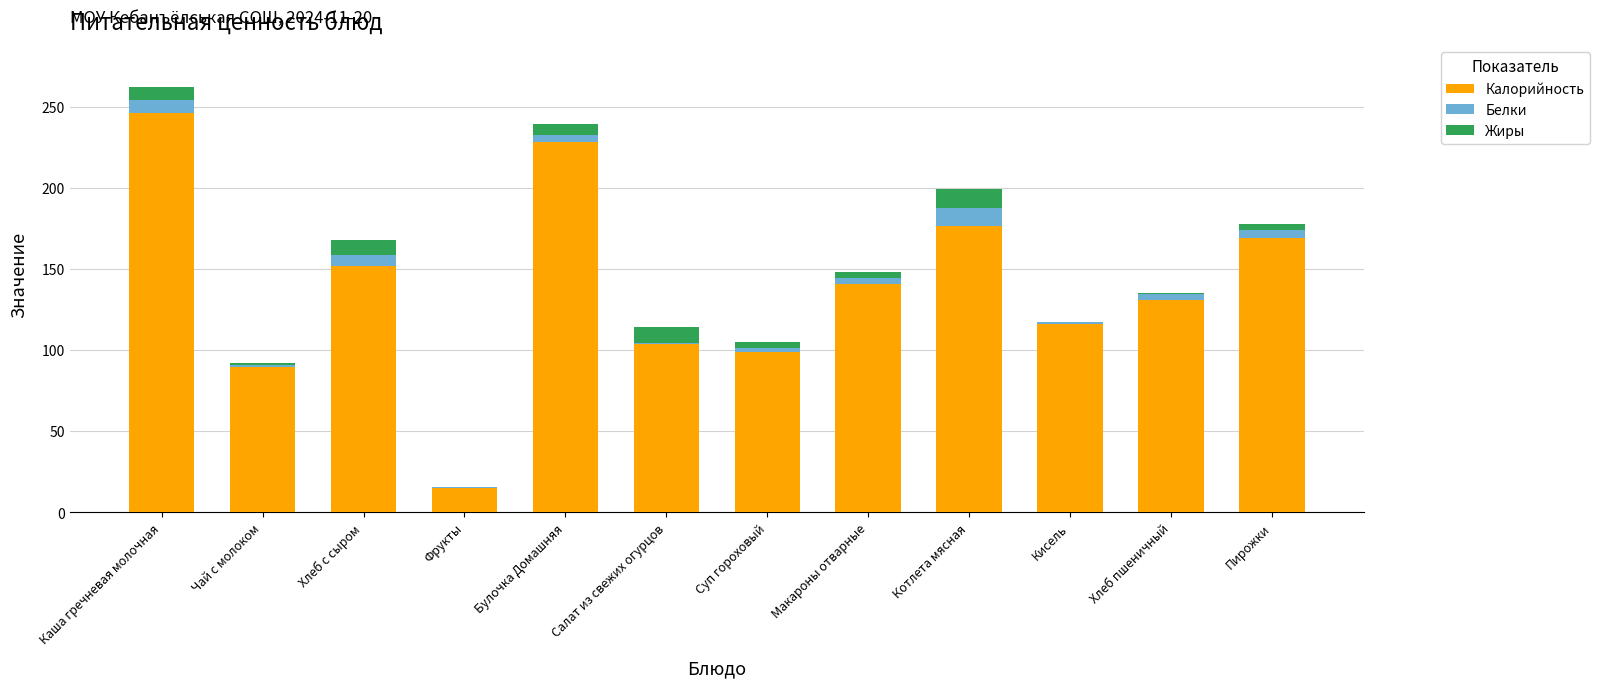

The Калорийность series shows 152.0 at Хлеб с сыром. True or false?

True